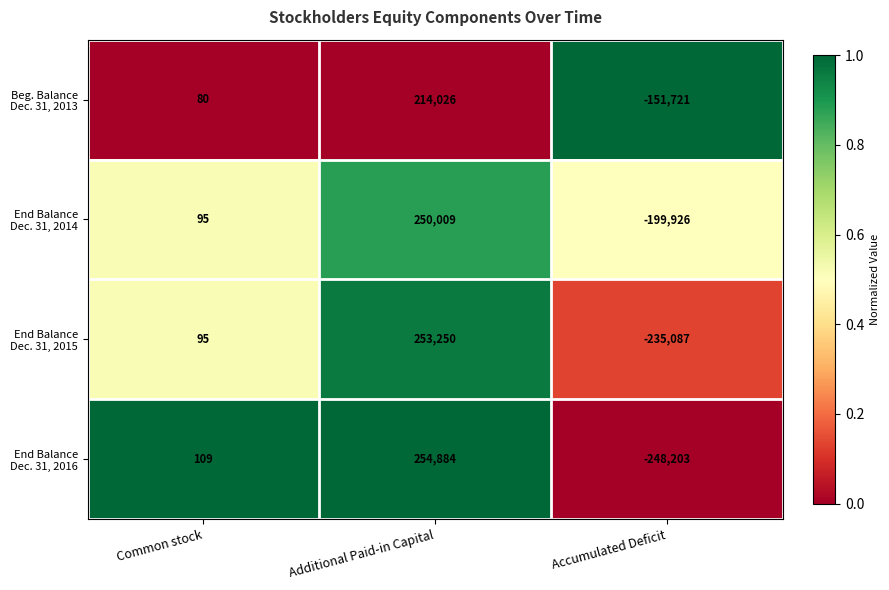

What is the total value across all series at Accumulated Deficit?

-834937